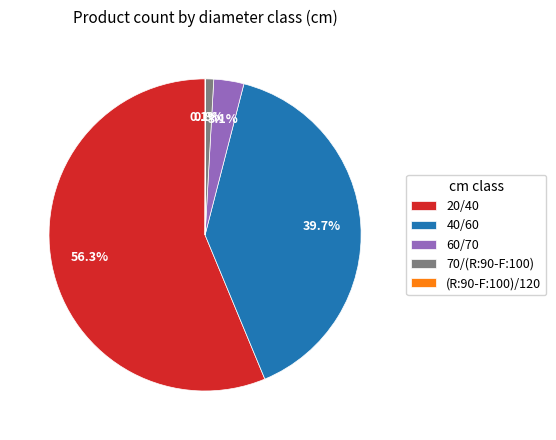

Combined, do 20/40 and 40/60 account for over 50%?

Yes